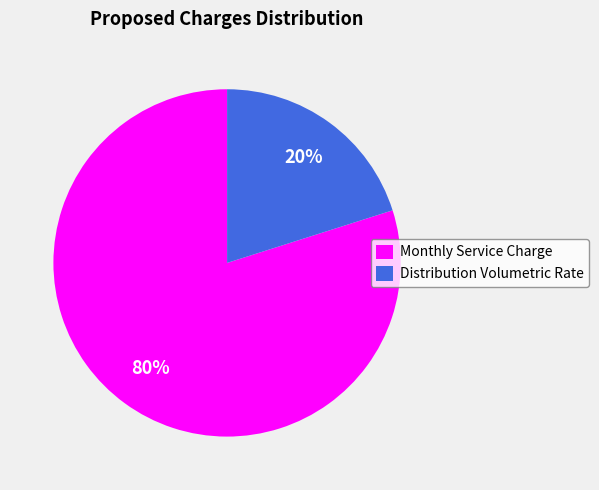

The Distribution Volumetric Rate slice represents 6% of the pie. True or false?

False